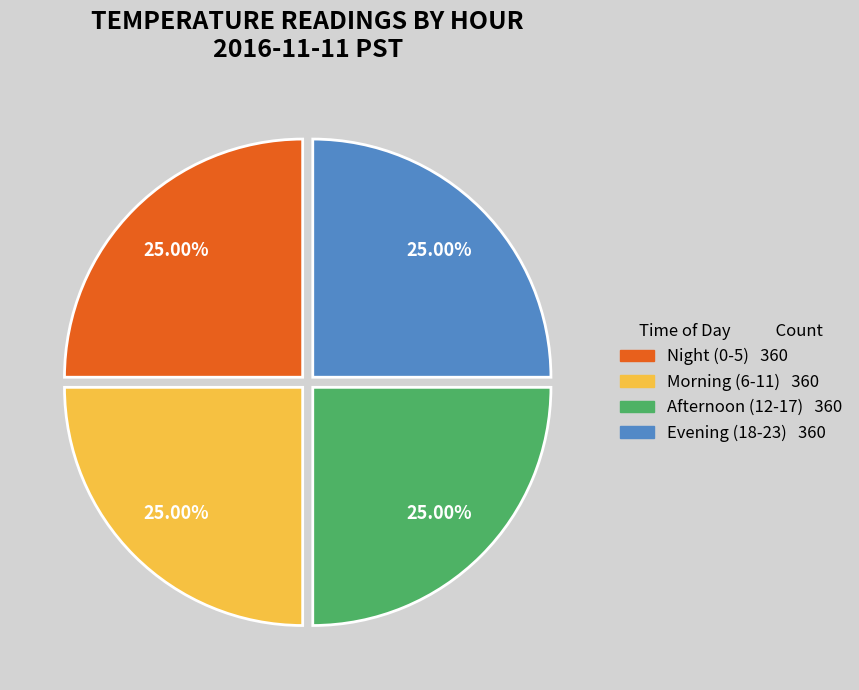

Is there a majority slice in this chart?

No